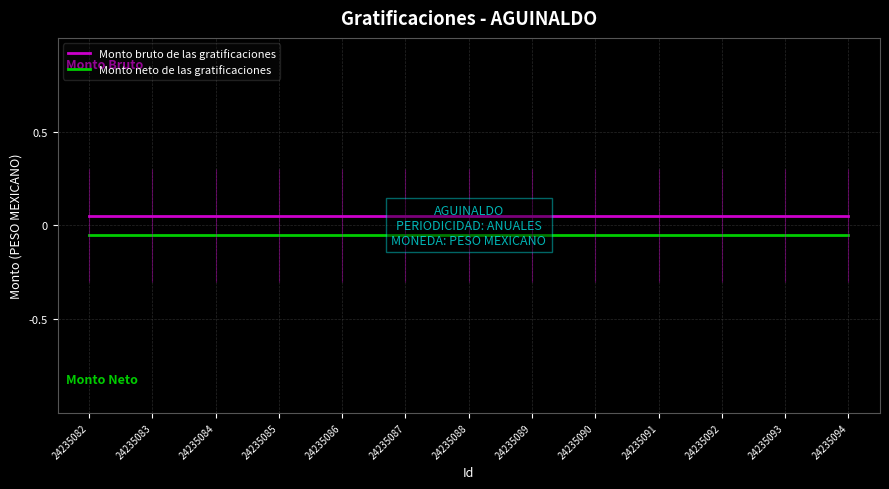

The value of Monto bruto de las gratificaciones at 24235089 is 0.1. True or false?

True